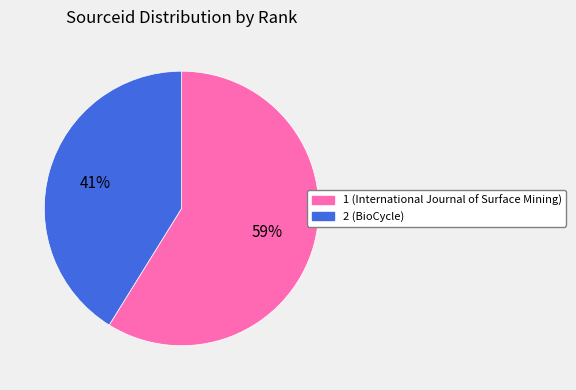

How many slices are in this pie chart?

2